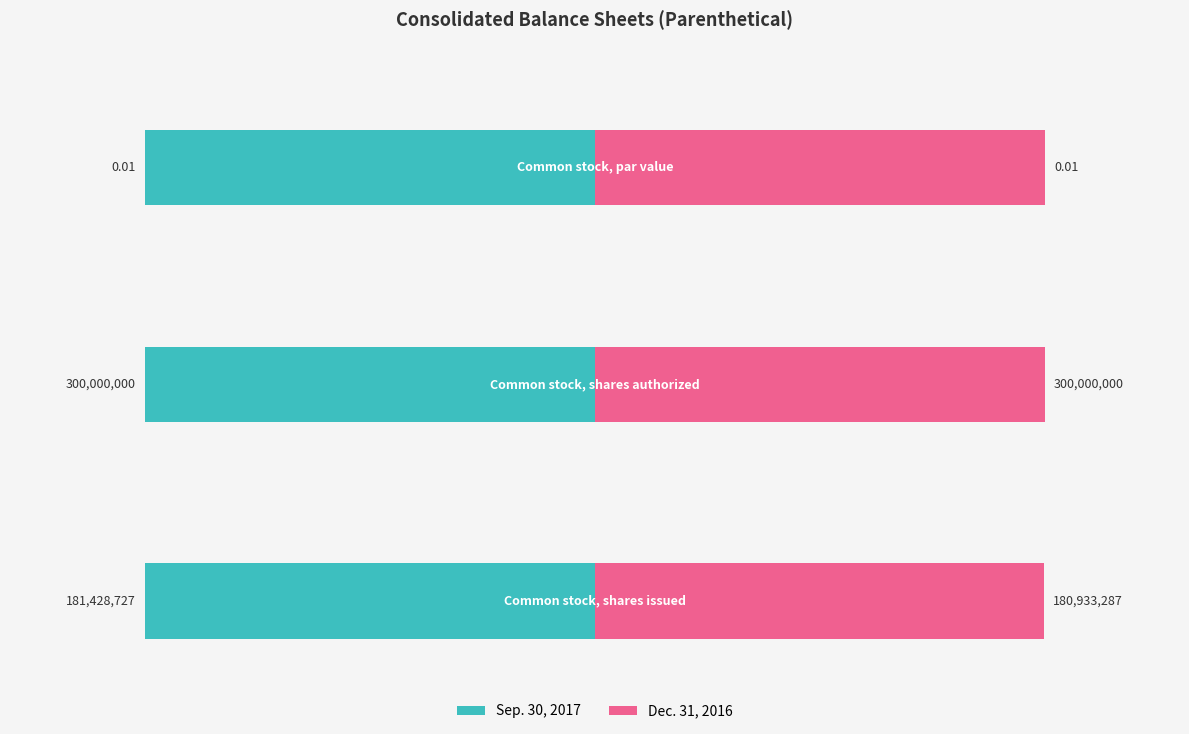

How many data points in Sep. 30, 2017 are above 181428727?

1